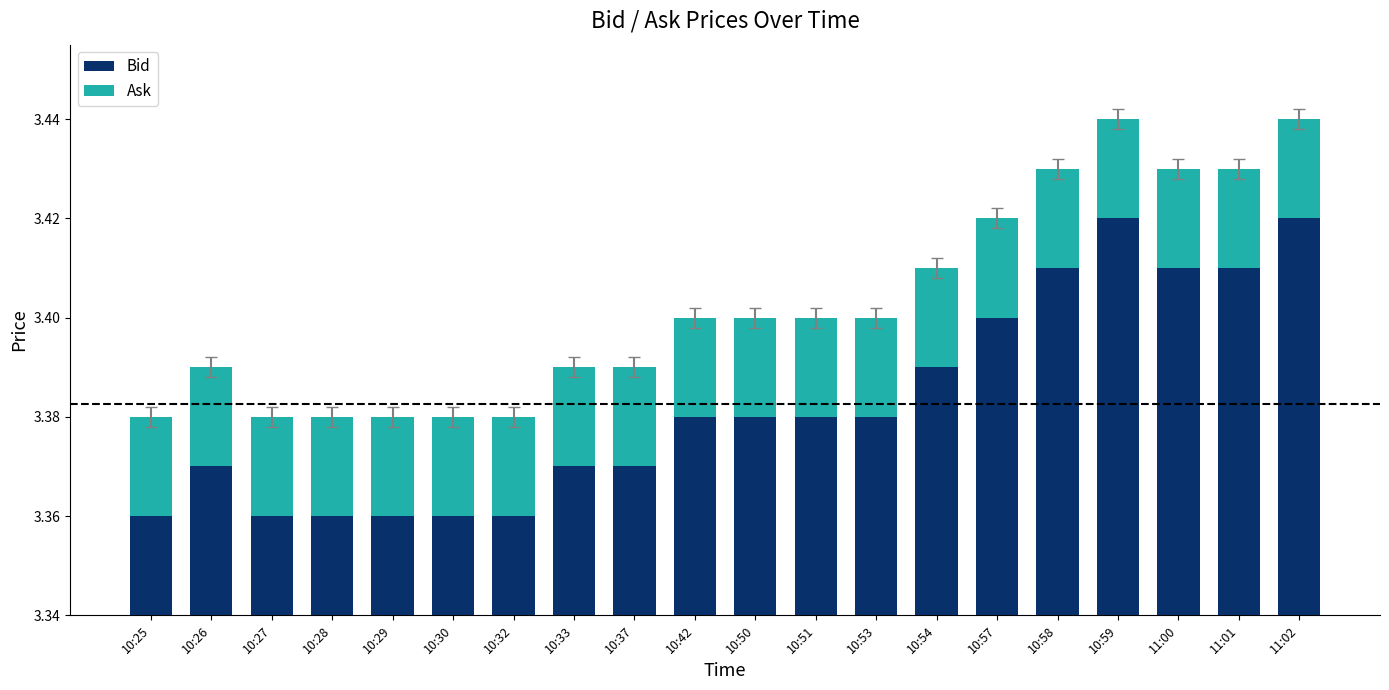

List the series in order of their peak value, lowest first.

Ask, Bid